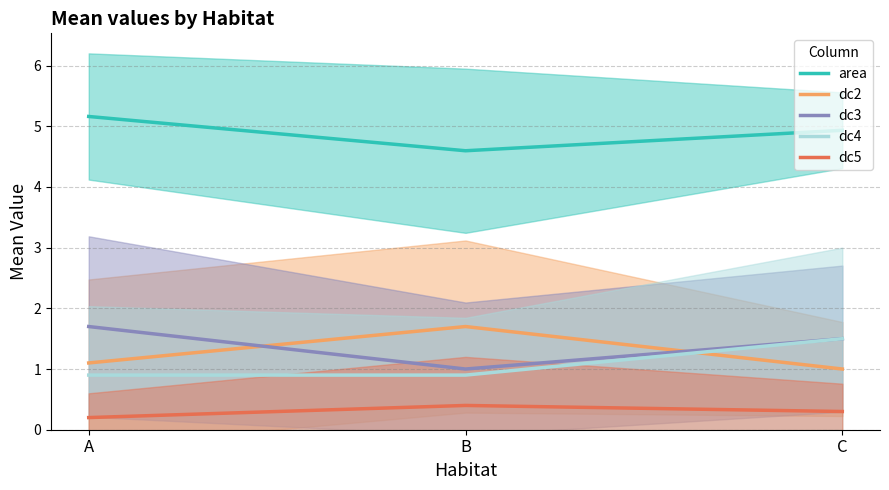

Is this an area chart (filled region under the line)?

No